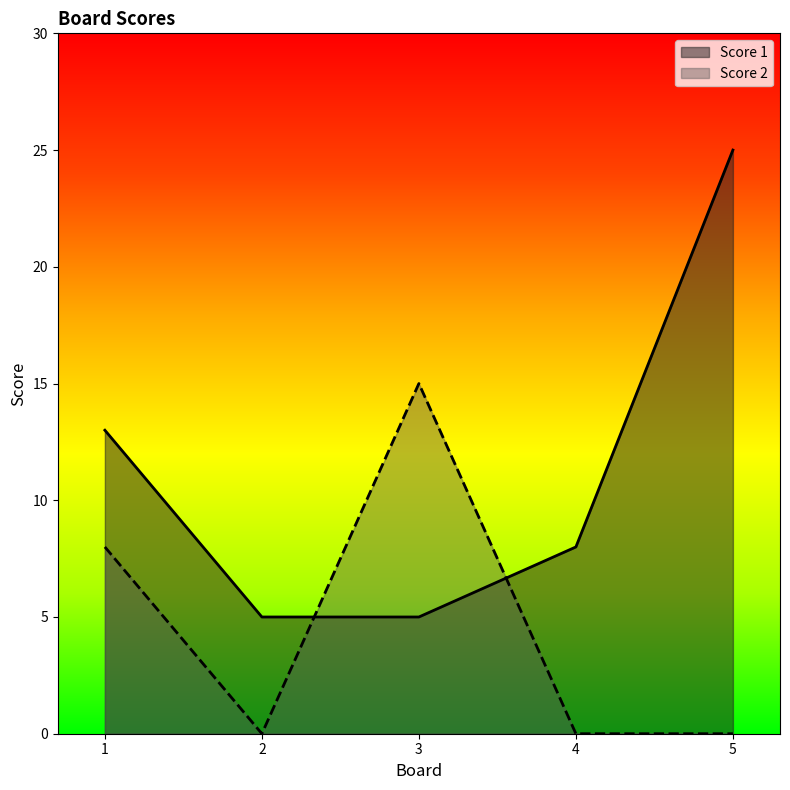

Does the chart display data point markers on the line(s)?

No